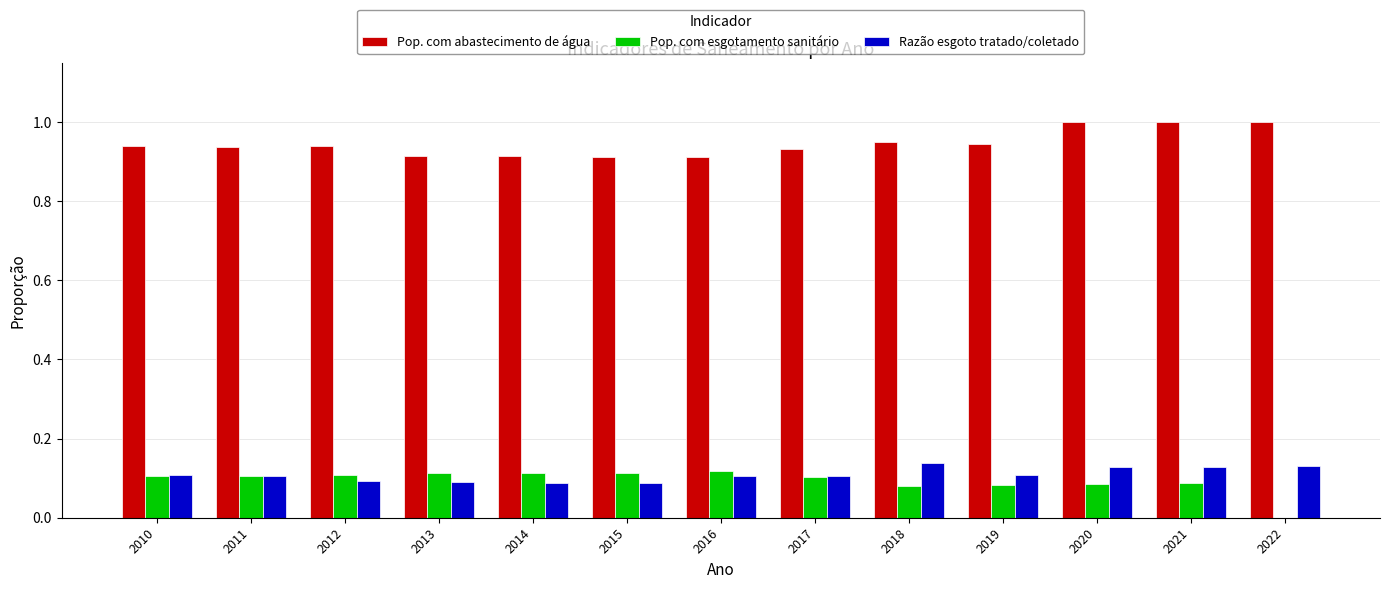

Does the chart contain stacked bars?

No